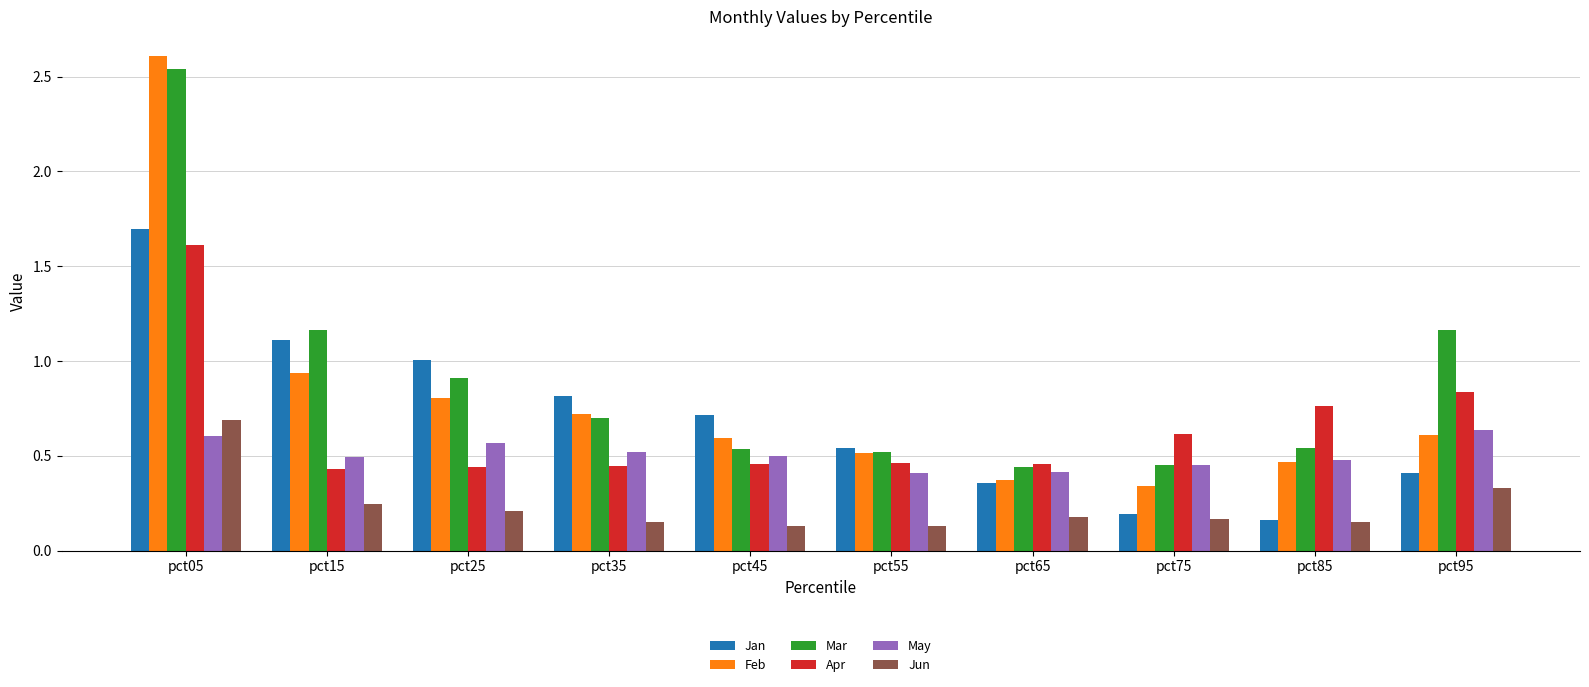

Where is Mar nearest to the value 1?

pct25